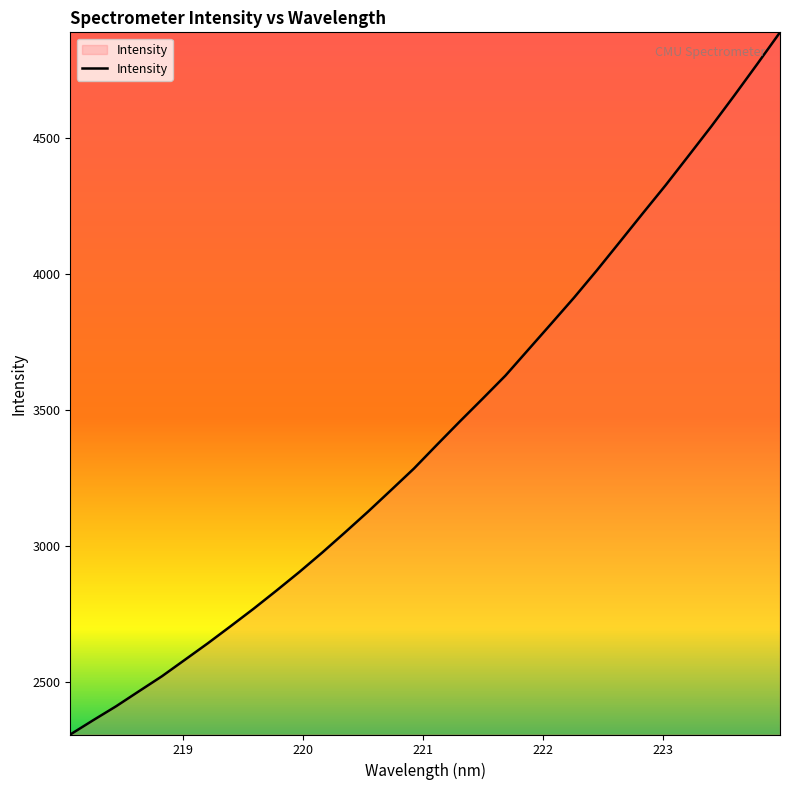

What is the minimum value shown in the chart?

2308.2